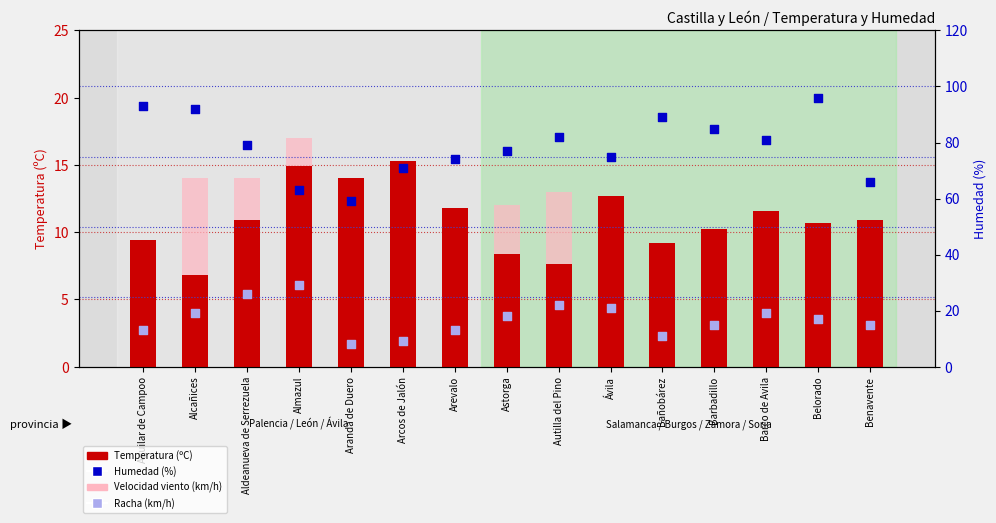

At how many categories does at least one series exceed 85?

4